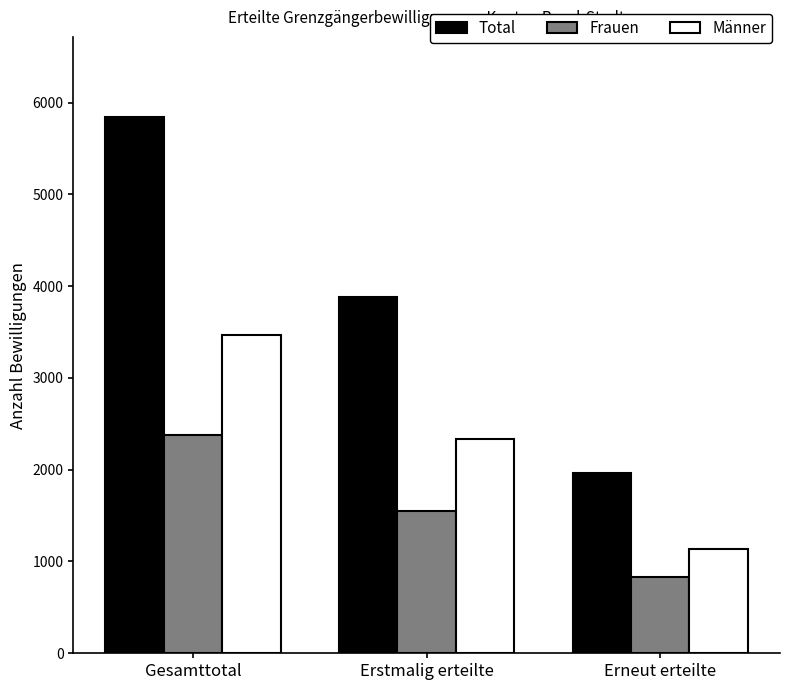

What position from the left is Erstmalig erteilte?

2